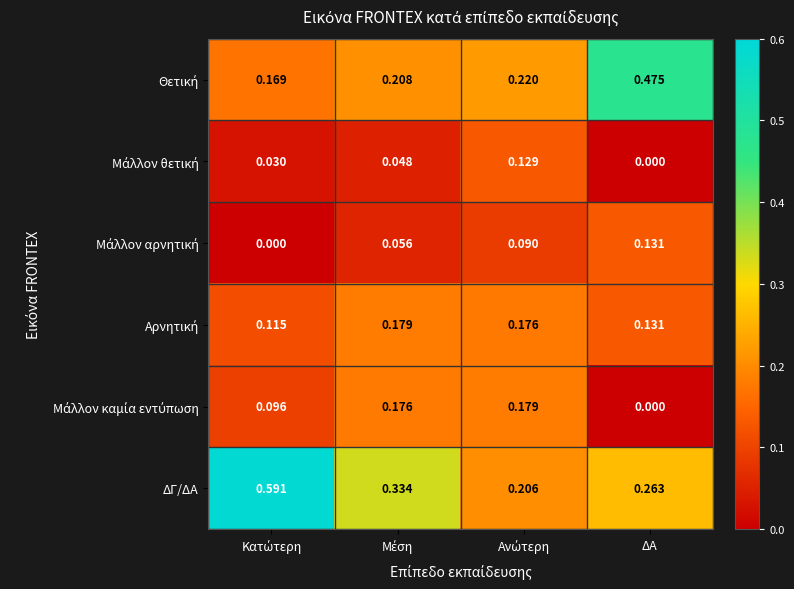

Which series has the largest total across all categories?

ΔΓ/ΔΑ